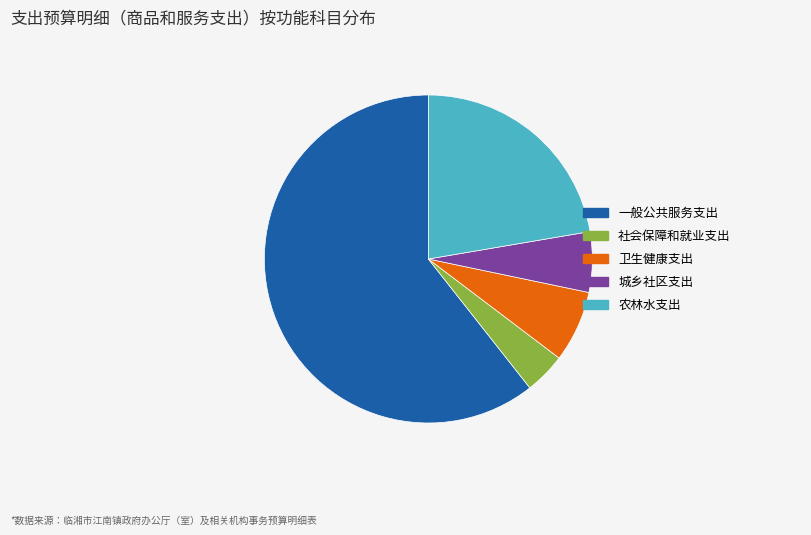

Is the sum of 城乡社区支出 and 一般公共服务支出 greater than half?

Yes